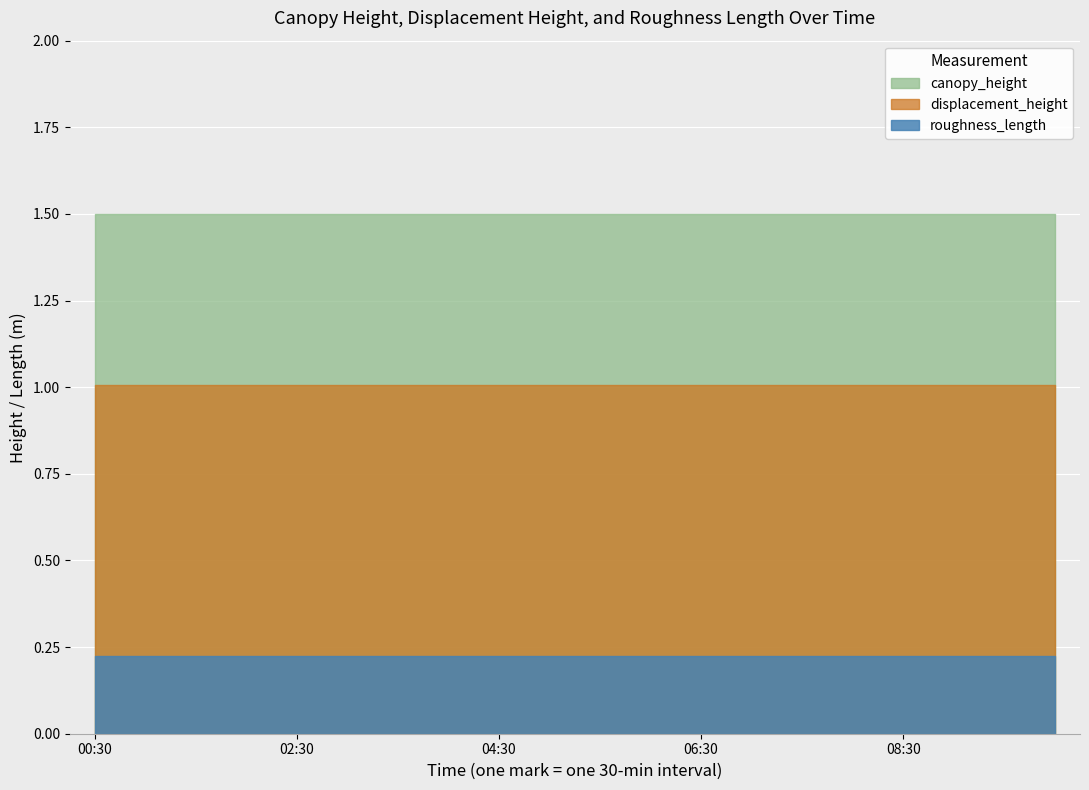

Rank the series at 03:00 from highest to lowest value.

canopy_height, displacement_height, roughness_length